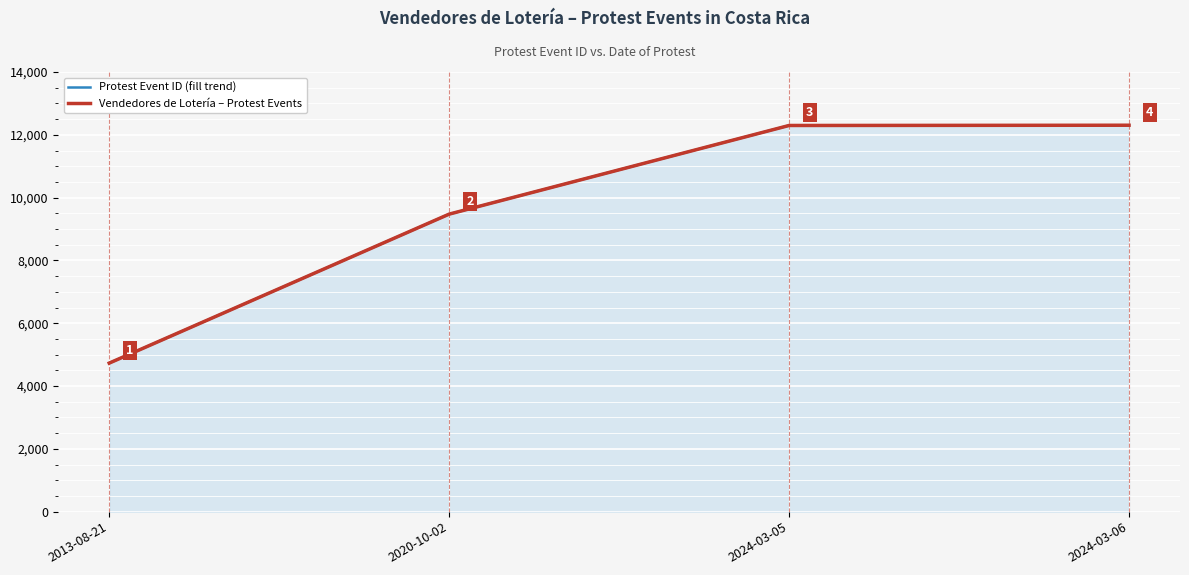

At which category does the chart reach its minimum across all series?

2013-08-21